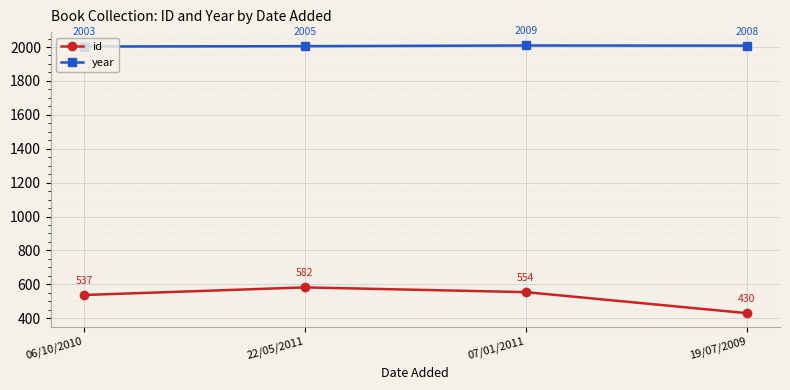

Which series has the largest total across all categories?

year